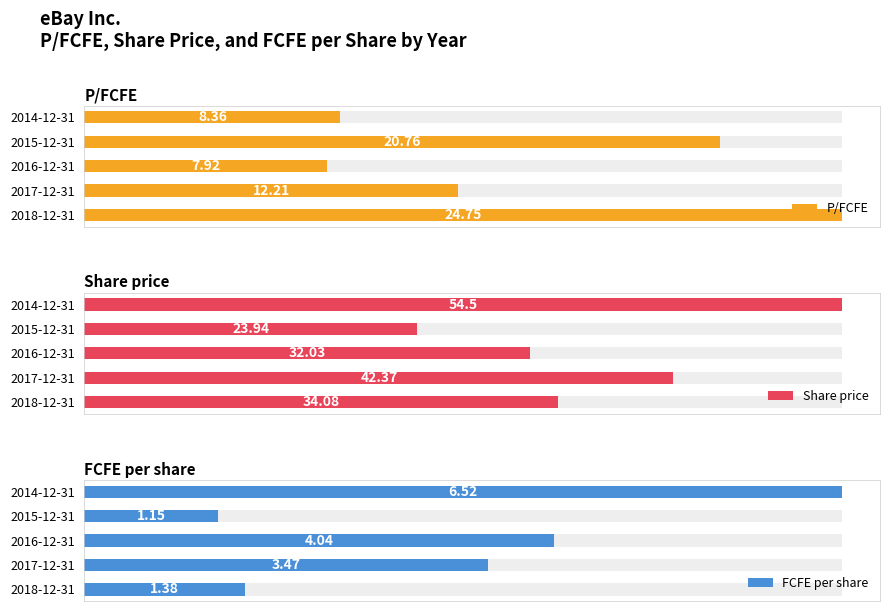

Which has a higher value, 2014-12-31 or 2017-12-31?

2017-12-31